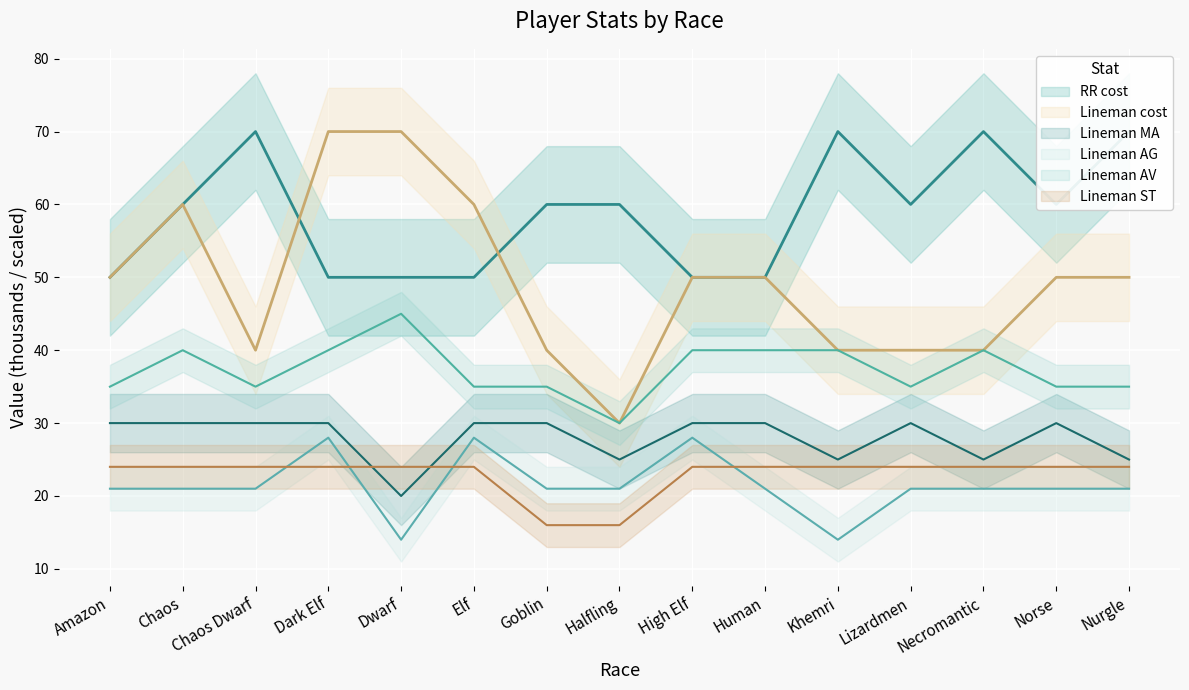

The value of RR cost at Dark Elf is 50. True or false?

True